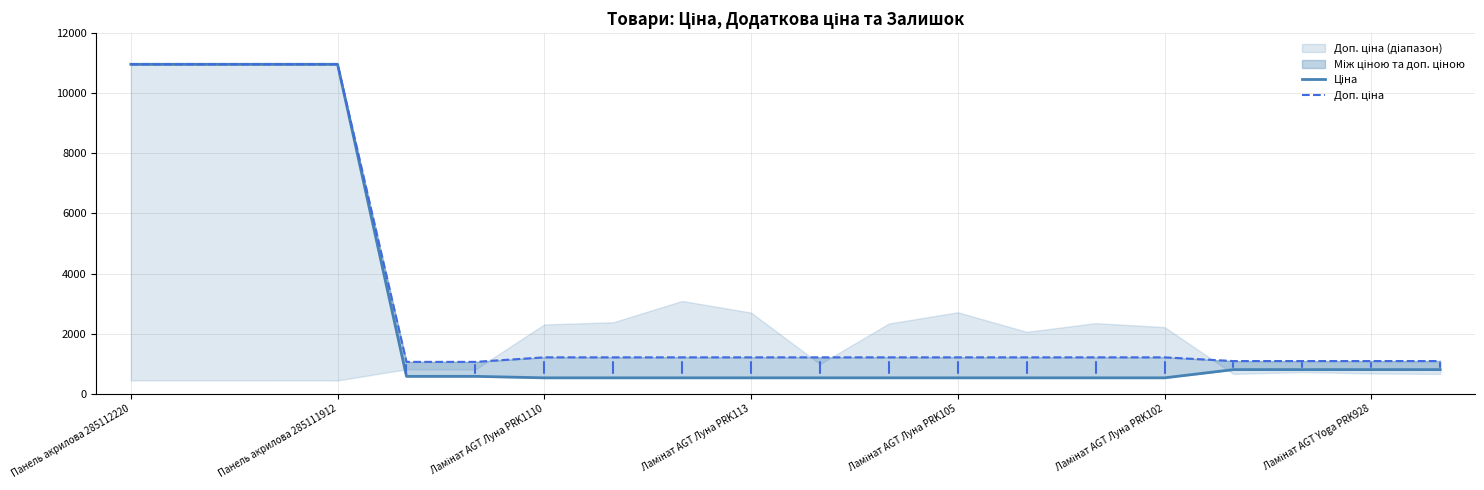

What is the sum of the Доп. ціна values at Ламінат AGT Луна PRK1110 and 12?

12175.1